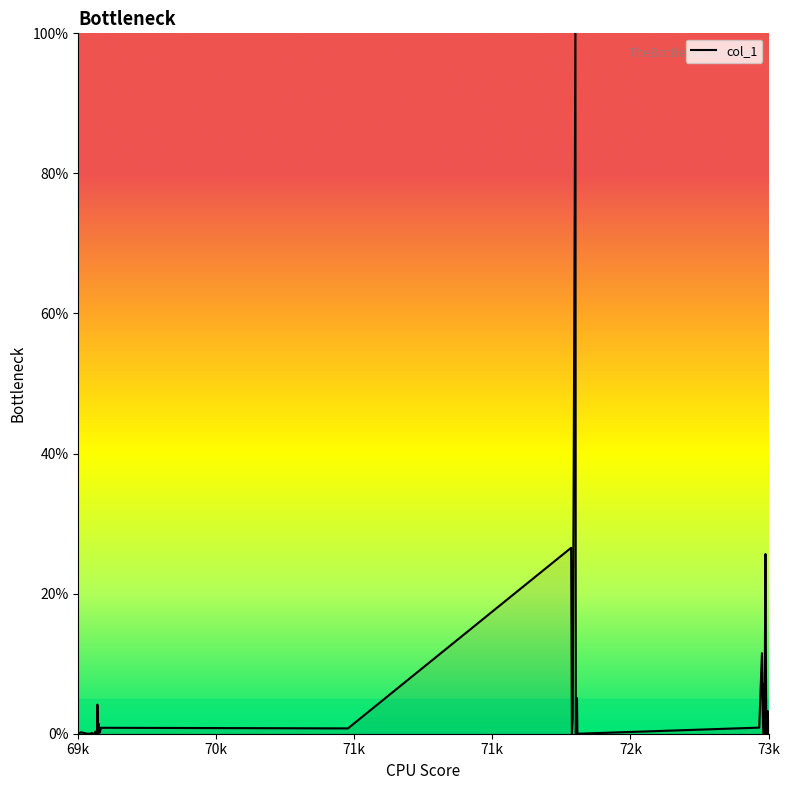

What is the difference between the maximum and minimum values?

100.0